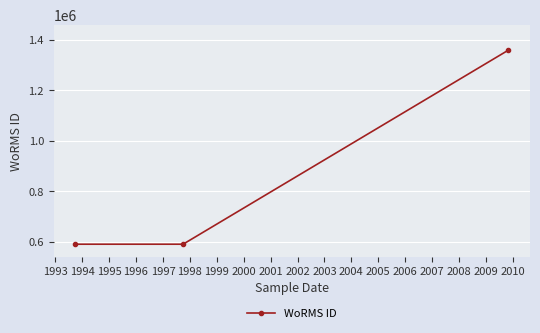

What is the average value?

846877